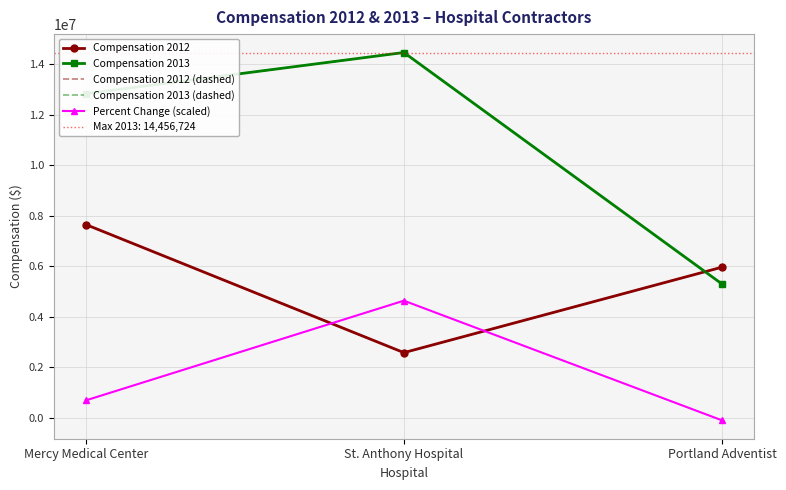

Is it true that Compensation 2013 (dashed) equals 7249482 at St. Anthony Hospital?

False